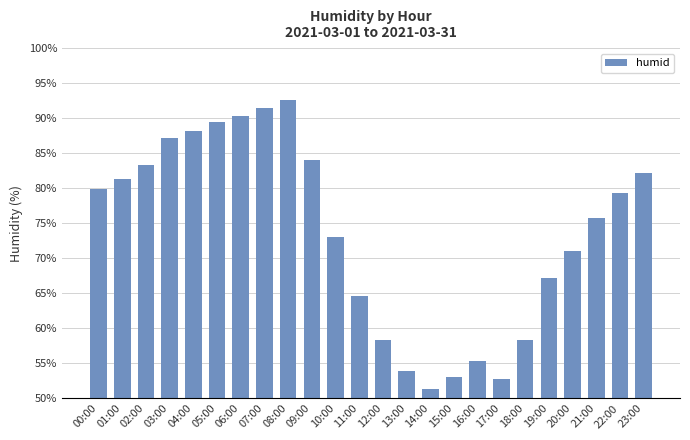

What is the label of the 9th bar from the right?

15:00